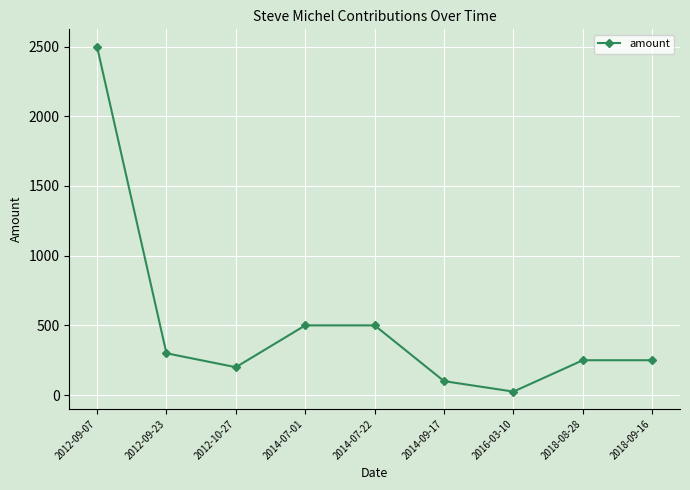

What is the change in value from 2014-07-01 to 2014-09-17?

-400